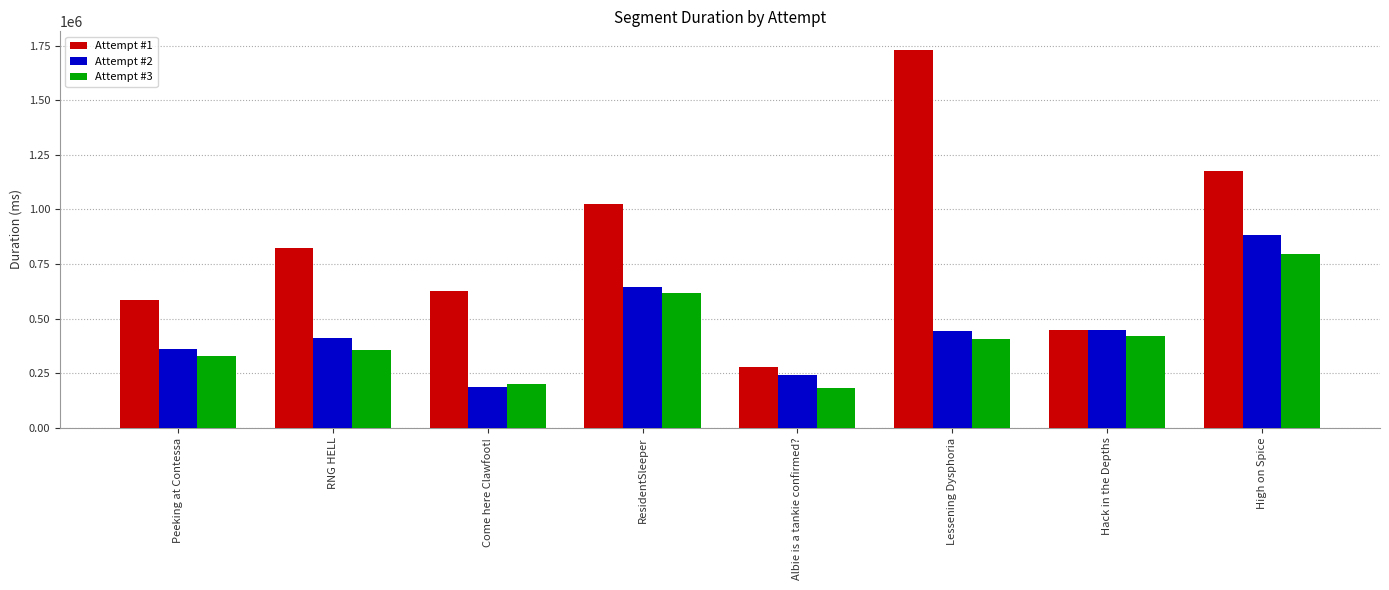

Is the value of Attempt #2 at Albie is a tankie confirmed? greater than the value of Attempt #3 at Hack in the Depths?

No